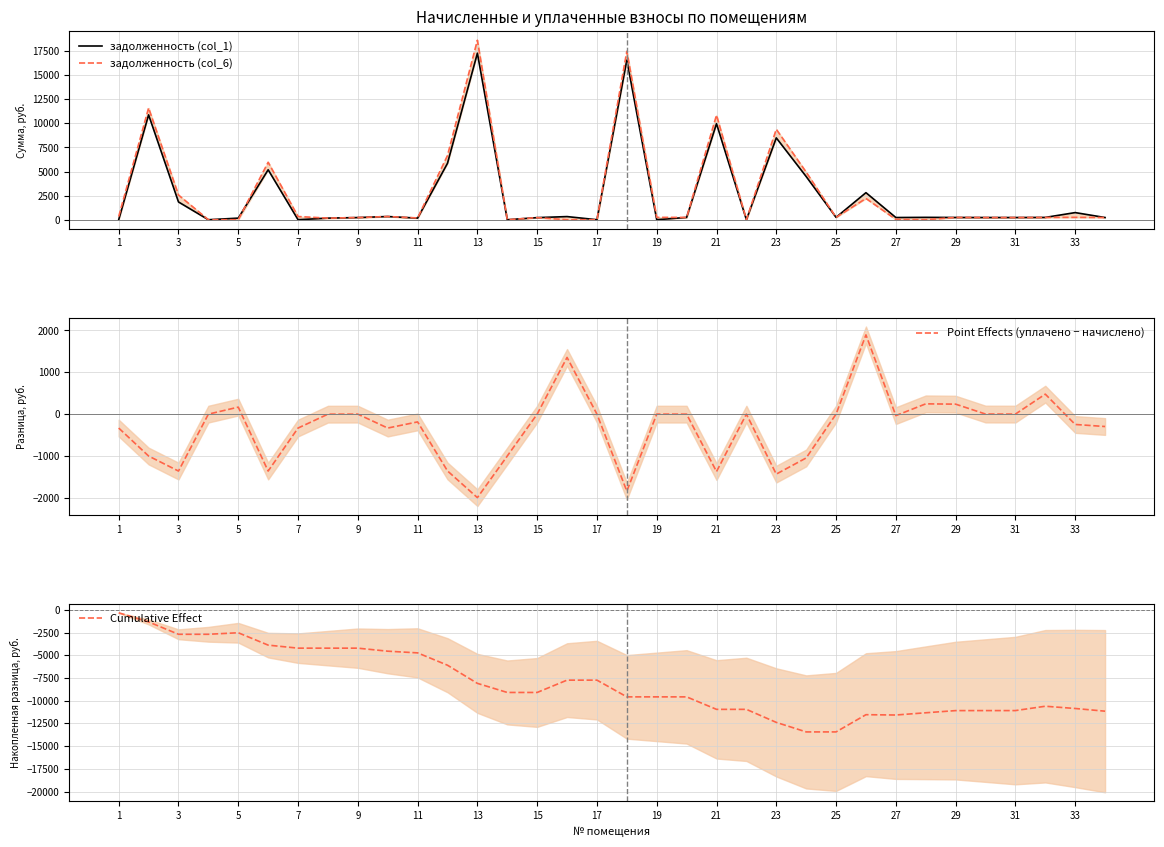

List the series in order of their peak value, highest first.

задолженность (col_6), задолженность (col_1), Point Effects (уплачено − начислено), Cumulative Effect